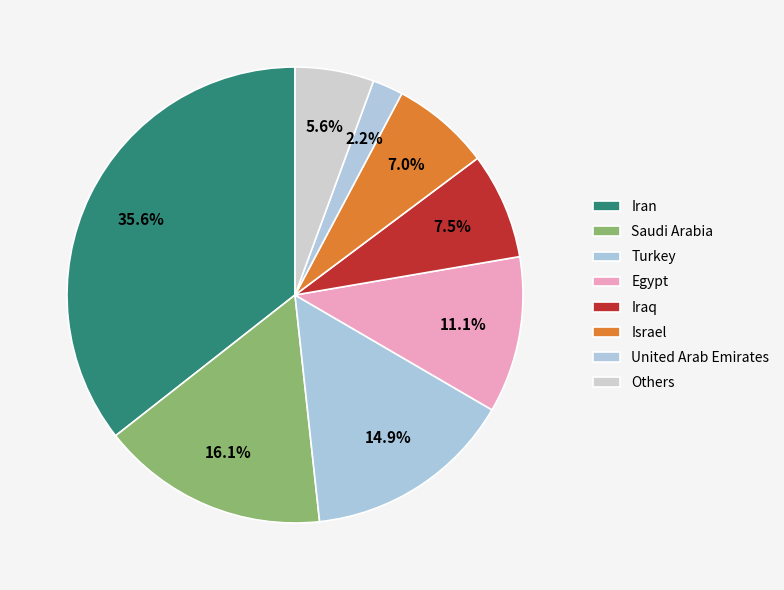

How many slices are in this pie chart?

8